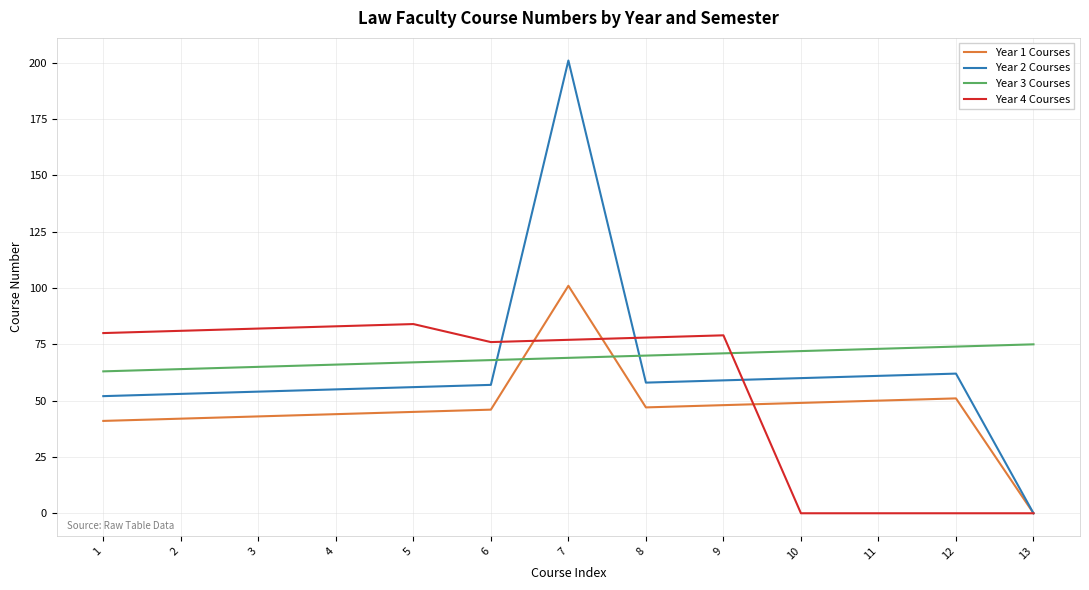

True or false: Year 2 Courses has a value of 35 at 6.

False